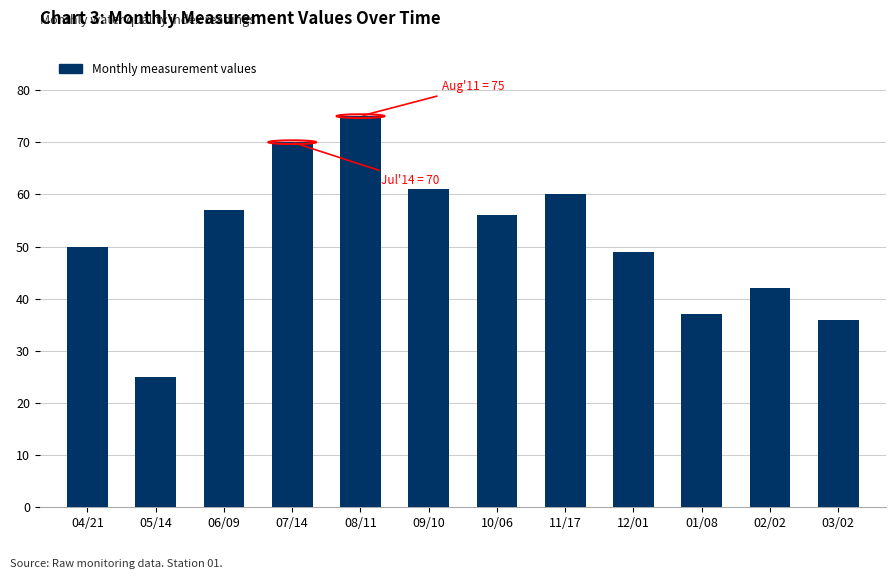

Reading left to right, list all the values displayed in this chart.

50	25	57	70	75	61	56	60	49	37	42	36